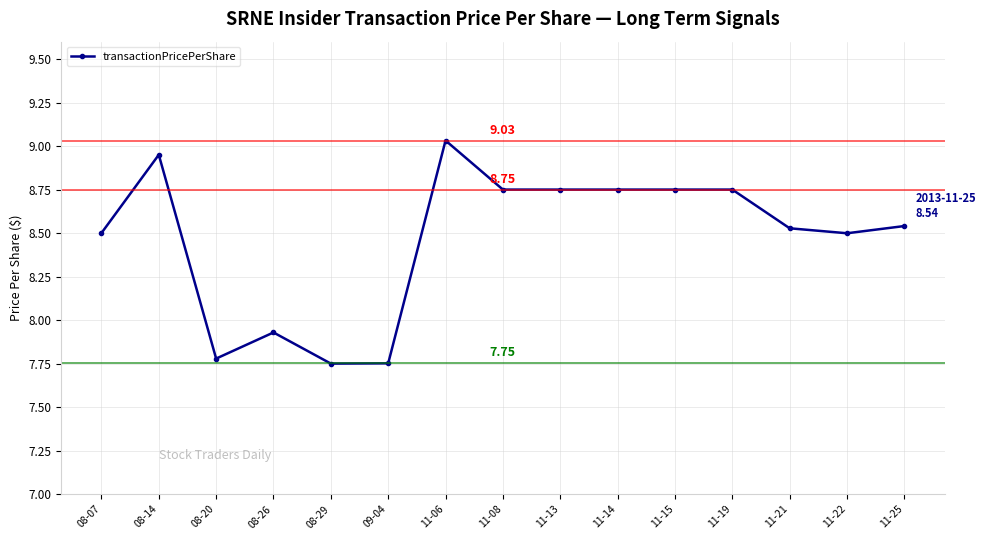

What is the ratio of the value at 11-19 to the value at 11-06?

1.0